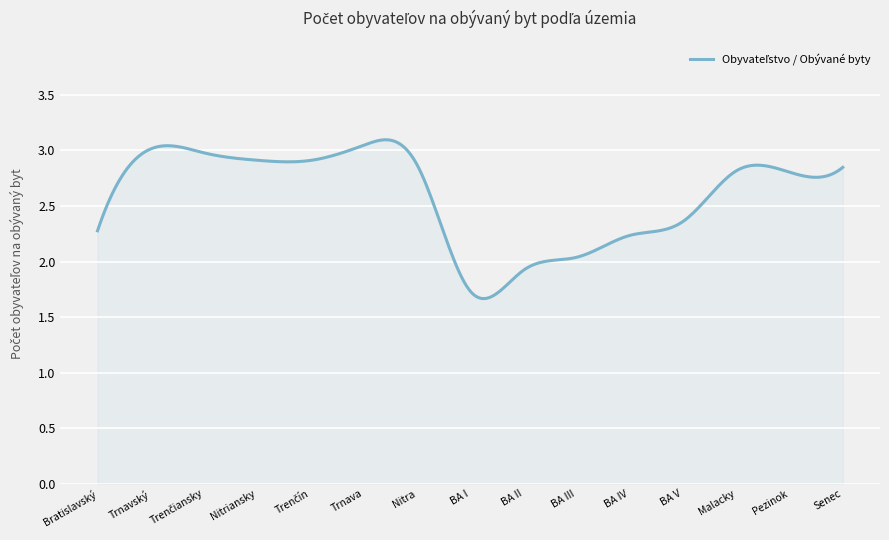

What is the difference between the second highest and minimum values?

1.4